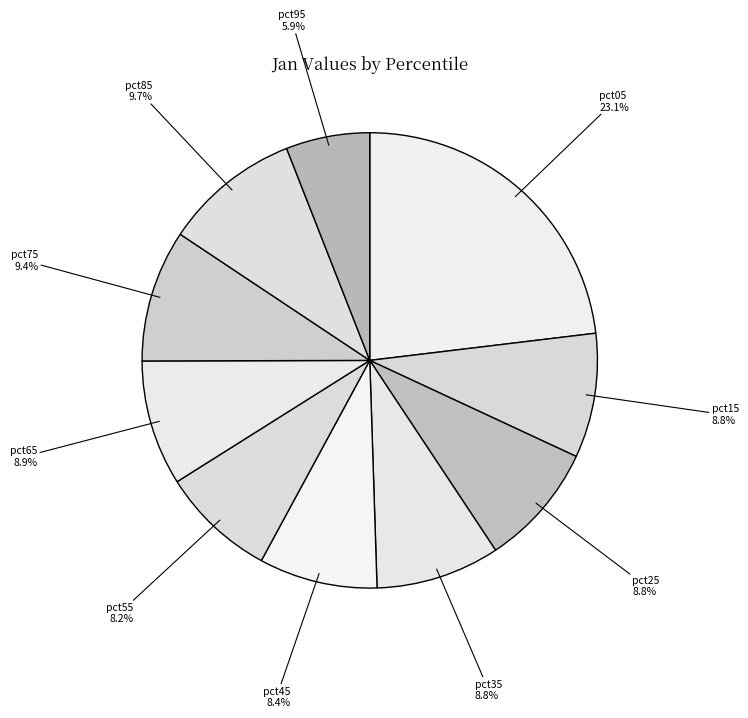

To the nearest percent, what percentage of the pie is pct75?

9%